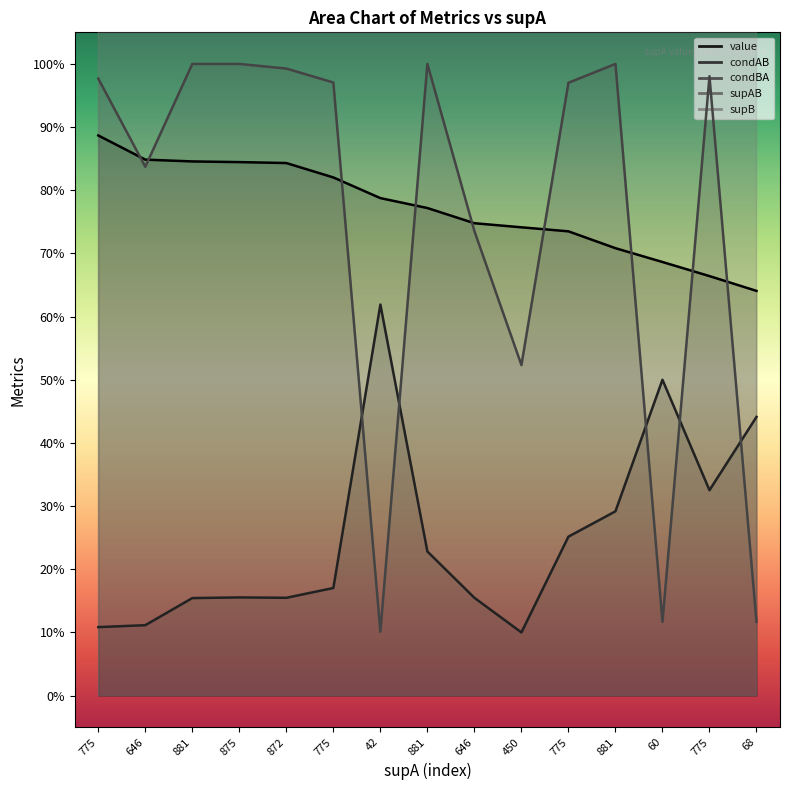

True or false: value and supAB intersect in this chart.

False